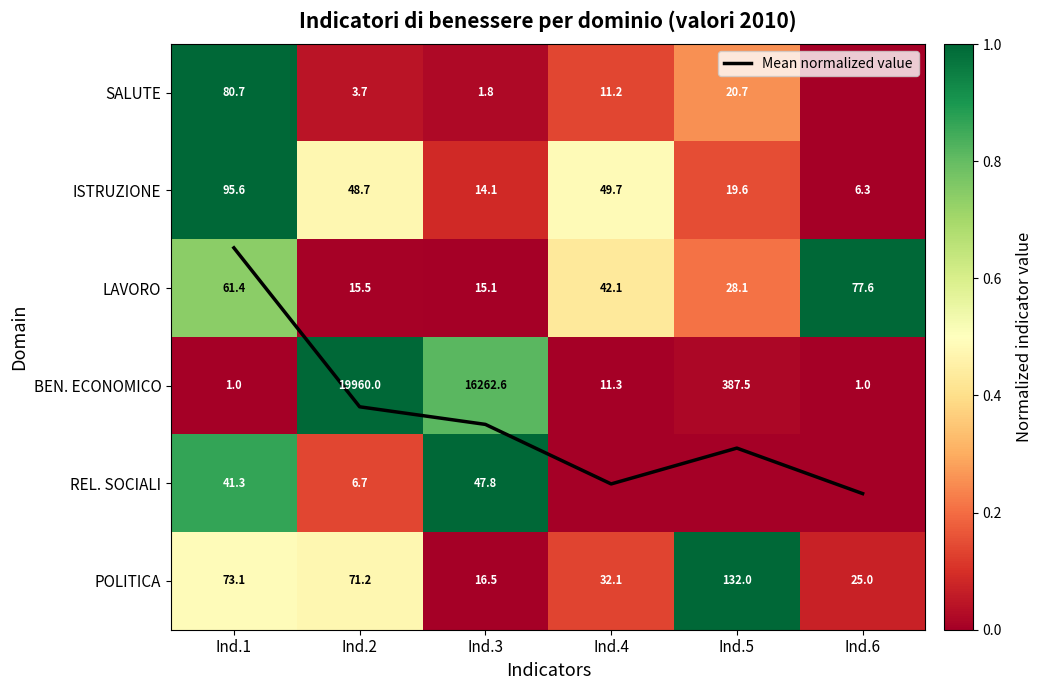

At which label is ISTRUZIONE closest to 0?

Ind.6